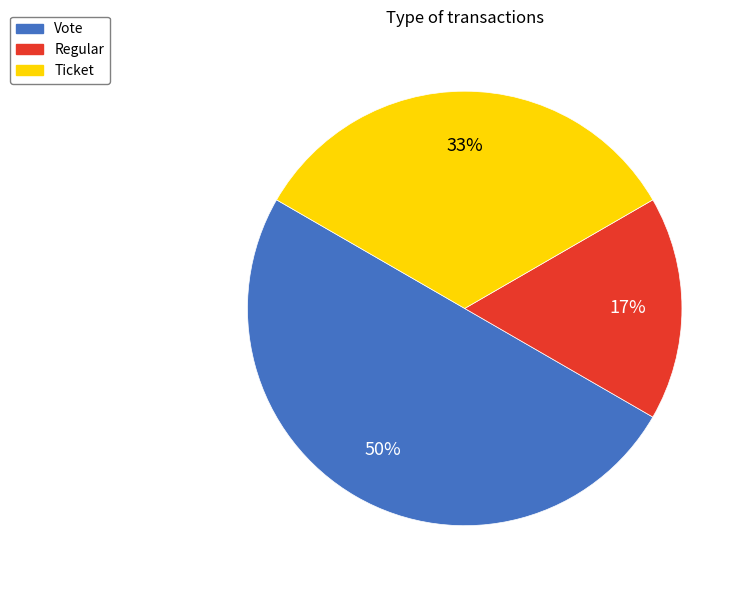

To the nearest percent, what is the difference between the Vote and Ticket slice percentages?

17%